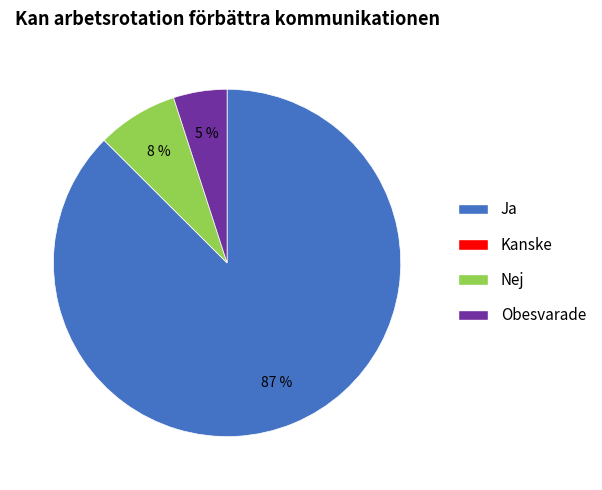

To the nearest percent, what is the average slice percentage?

25%